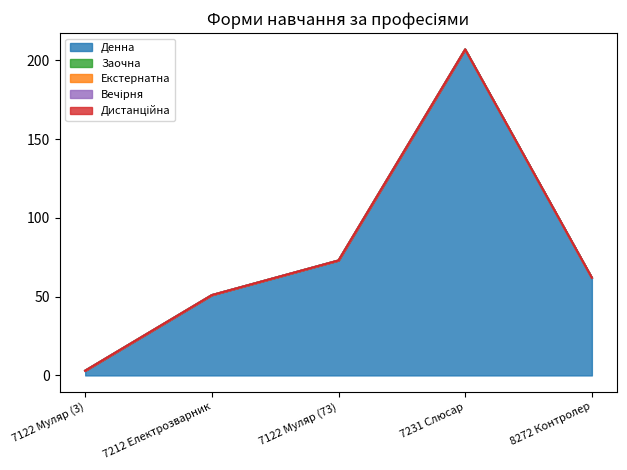

Reading left to right, list all the values displayed in this chart.

Денна: 7122 Муляр (3)=3	7212 Електрозварник=51	7122 Муляр (73)=73	7231 Слюсар=207	8272 Контролер=62
Заочна: 7122 Муляр (3)=0	7212 Електрозварник=0	7122 Муляр (73)=0	7231 Слюсар=0	8272 Контролер=0
Екстернатна: 7122 Муляр (3)=0	7212 Електрозварник=0	7122 Муляр (73)=0	7231 Слюсар=0	8272 Контролер=0
Вечірня: 7122 Муляр (3)=0	7212 Електрозварник=0	7122 Муляр (73)=0	7231 Слюсар=0	8272 Контролер=0
Дистанційна: 7122 Муляр (3)=0	7212 Електрозварник=0	7122 Муляр (73)=0	7231 Слюсар=0	8272 Контролер=0